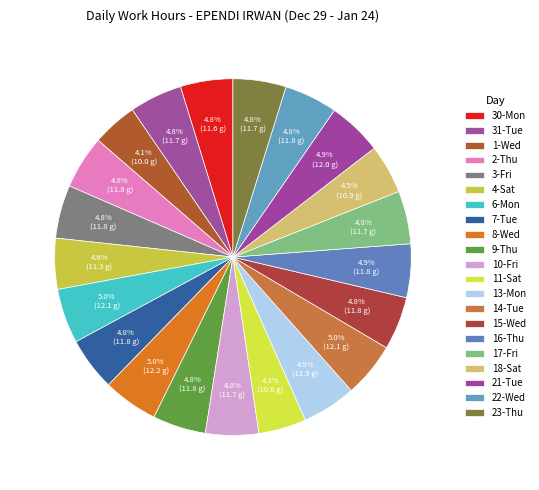

To the nearest percent, what is the difference between the largest and smallest slice percentages?

1%